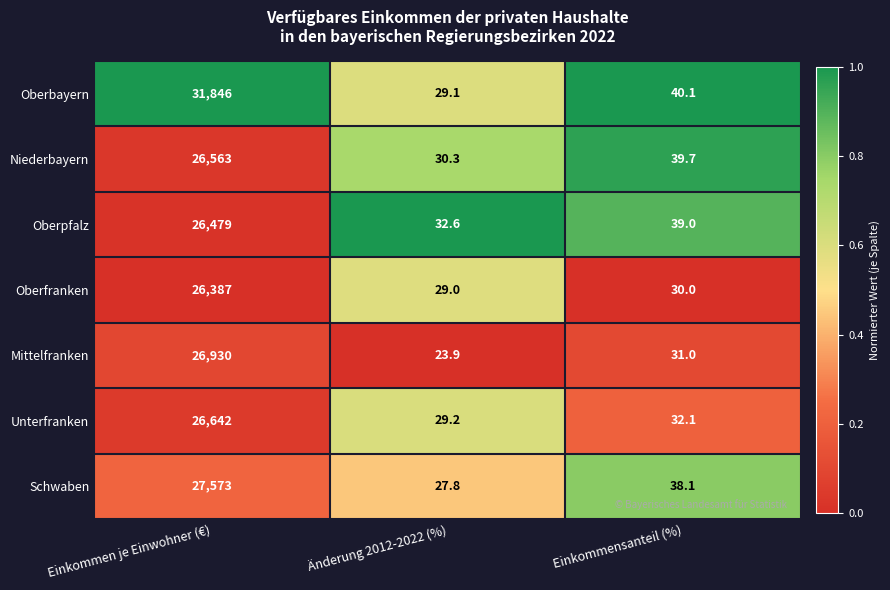

At which category does the chart reach its peak across all series?

Einkommen je Einwohner (€)